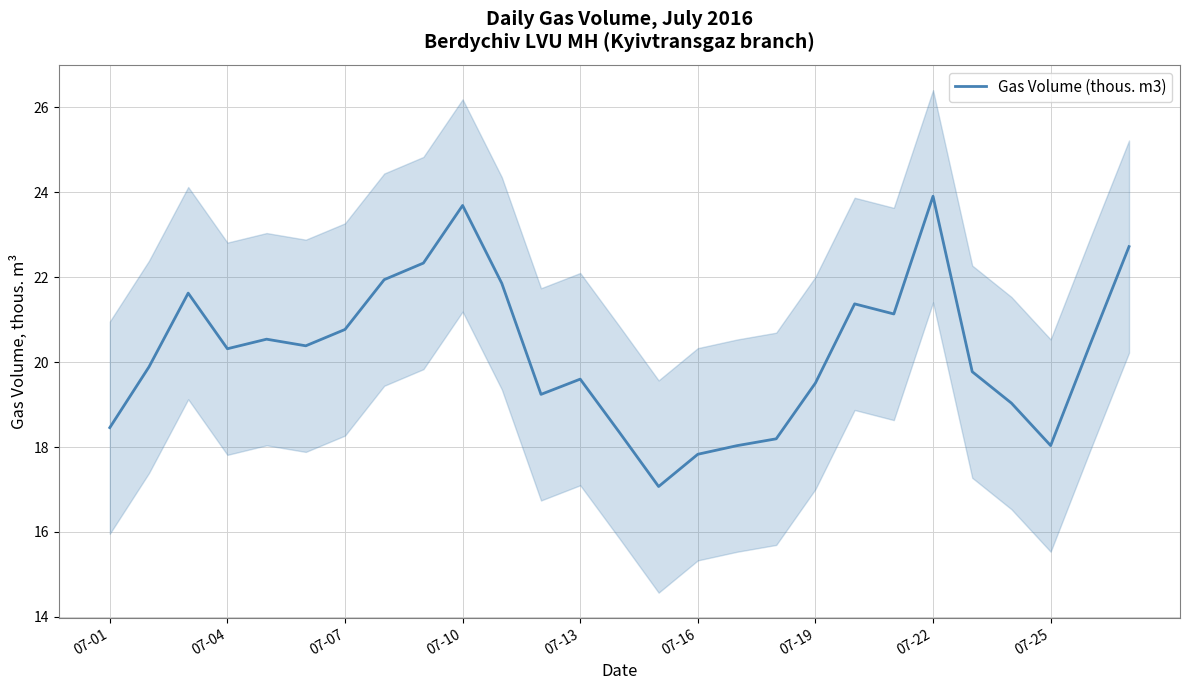

The Gas Volume (thous. m3) series shows 29.3 at 07-16. True or false?

False